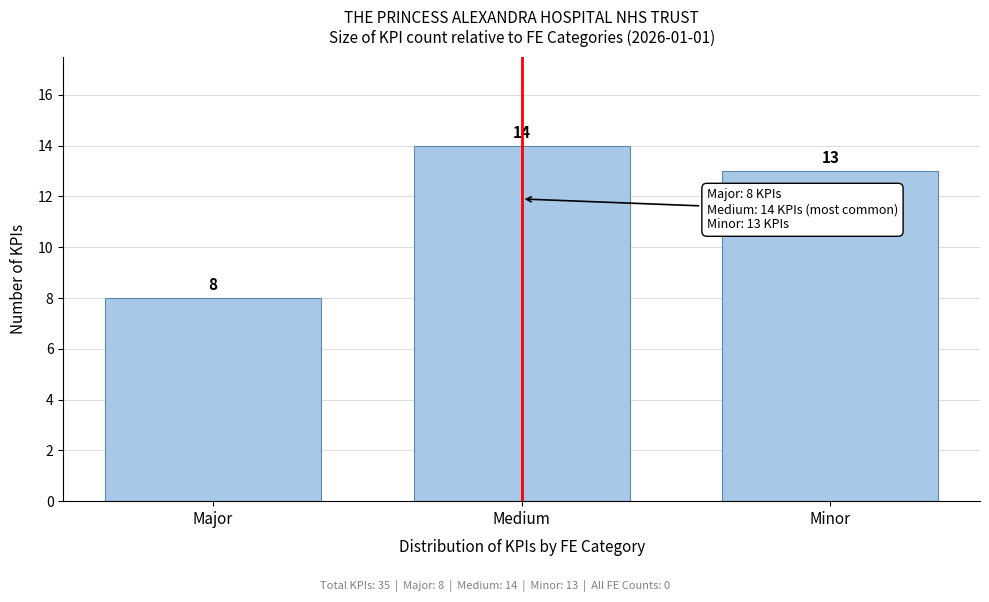

Reading right to left, what are all the values shown in this chart?

13	14	8